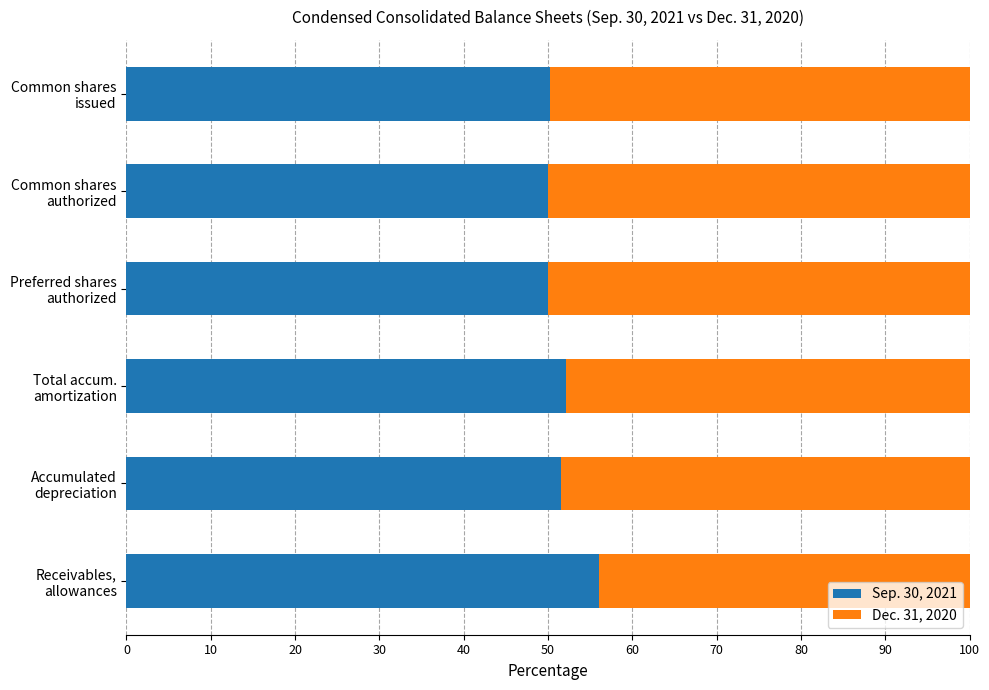

What is the sum of all Sep. 30, 2021 values?

310.0